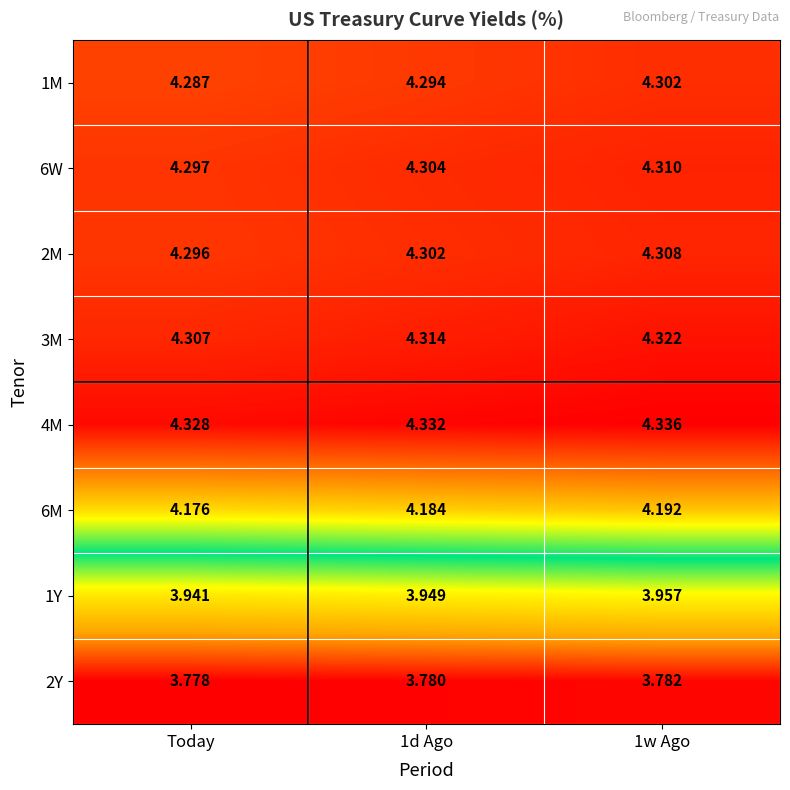

Which label corresponds to the smallest value in the chart?

Today